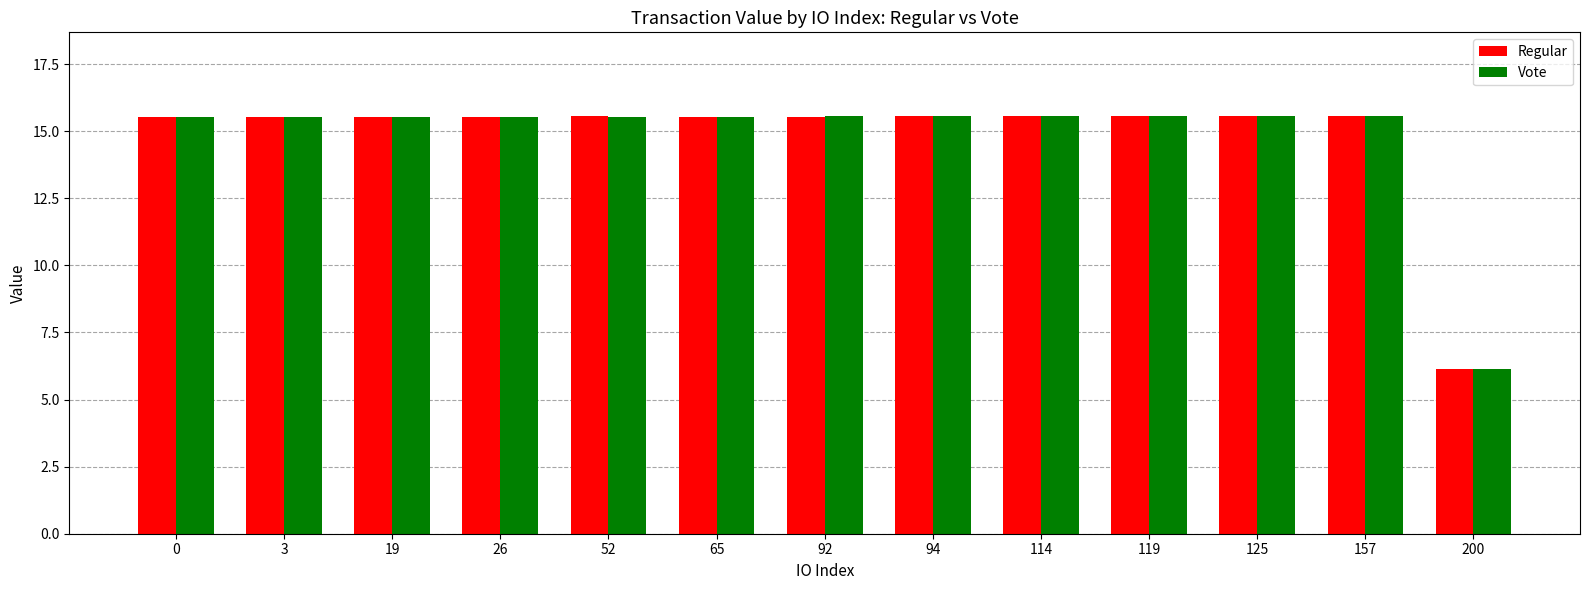

At how many categories does at least one series exceed 9?

12